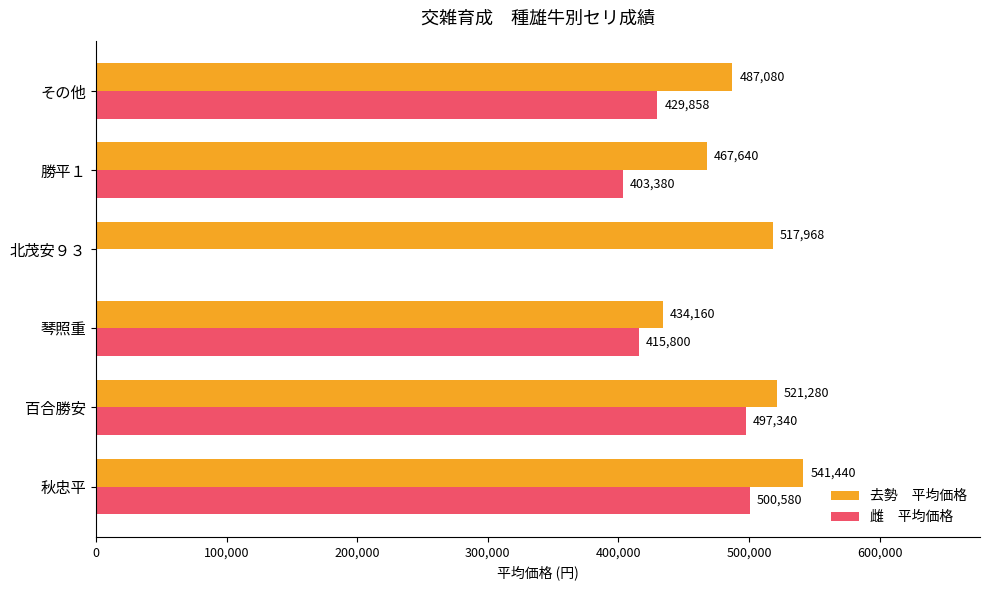

How many categories are shown in the chart?

6